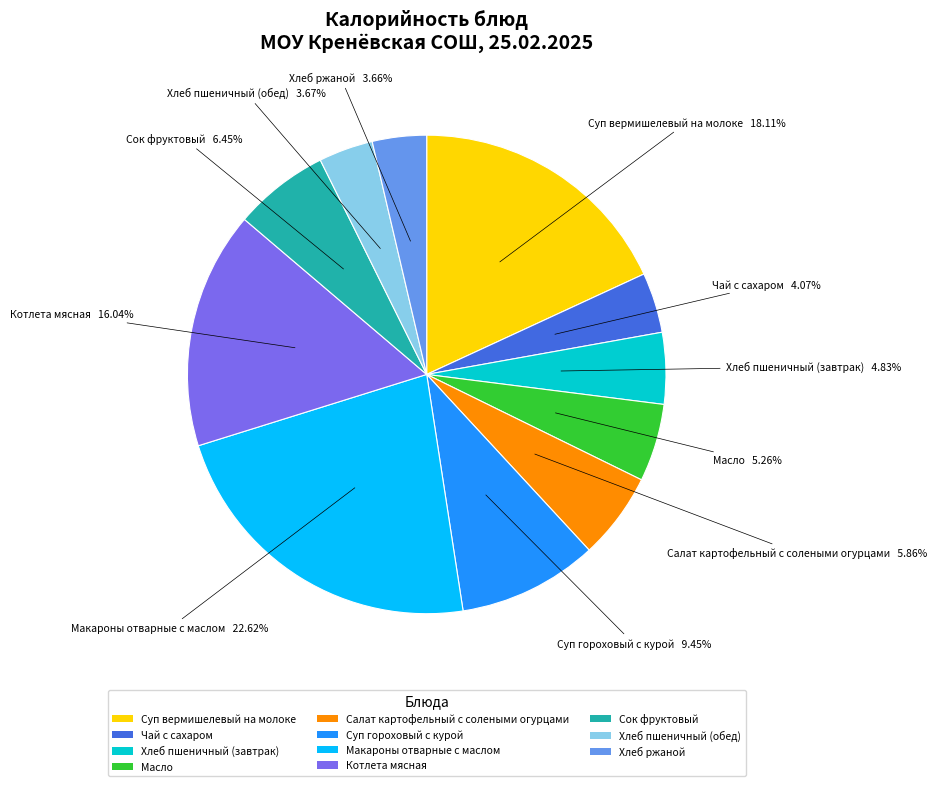

Combined, what portion of the pie is Сок фруктовый and Хлеб пшеничный (завтрак)?

11.3%